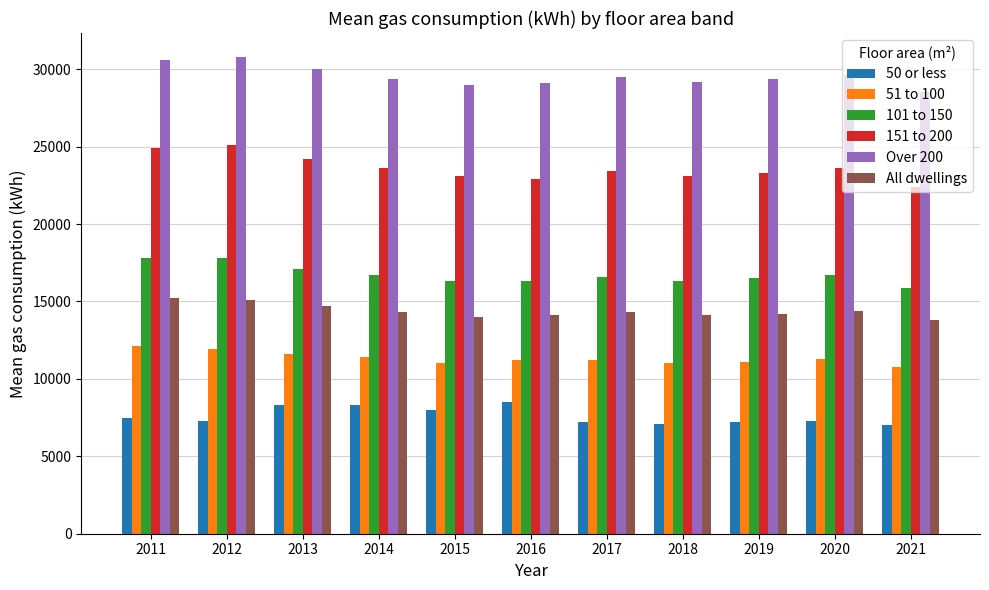

True or false: Over 200 has a value of 11468 at 2021.

False